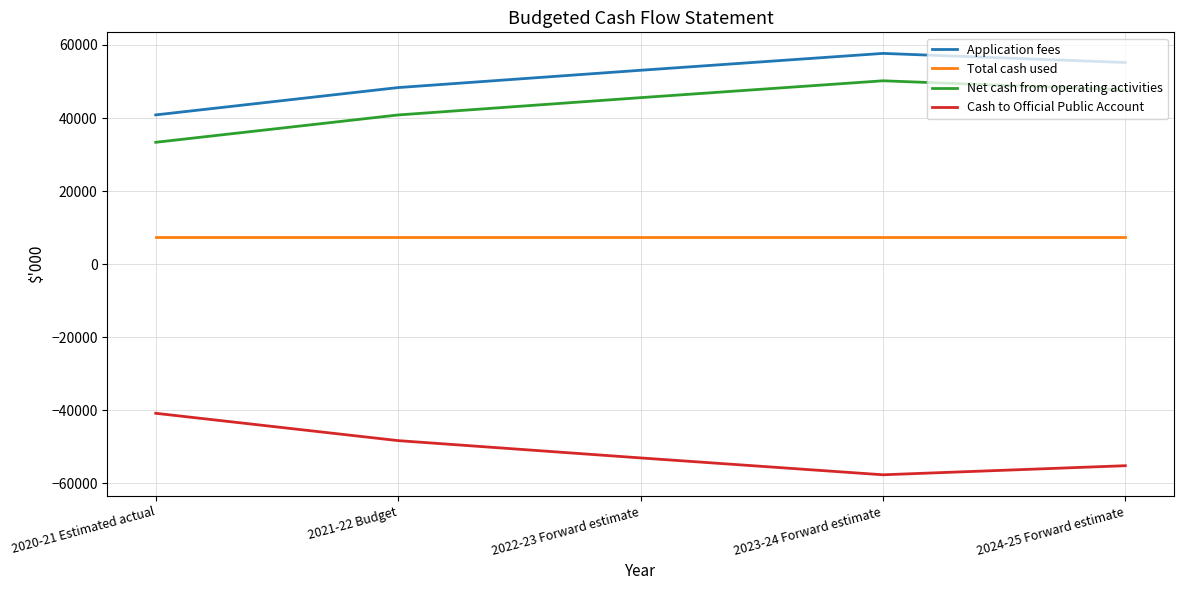

What is the highest value of the Application fees series?

57697